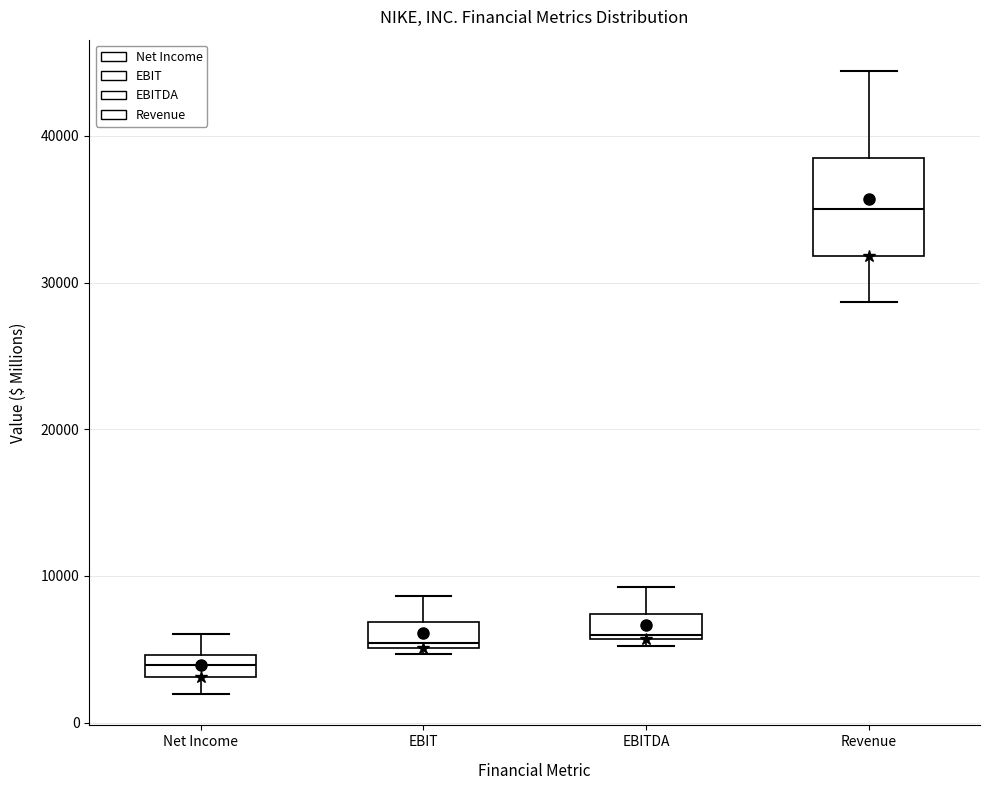

Reading left to right, read every box against the y-axis: the position of its median line, the range the box covers, and the ends of its whiskers. The values are not printed on the chart, so give them approximately, as read against the axis.

Net Income: median 4000, box 3000 to 5000, whiskers 2000 to 6000
EBIT: median 5000 (just above the box's lower edge), box 5000 to 7000, whiskers 5000 (just below the box's lower edge) to 9000
EBITDA: median 6000 (just above the box's lower edge), box 6000 to 7000, whiskers 5000 to 9000
Revenue: median 35000, box 32000 to 38000, whiskers 29000 to 44000